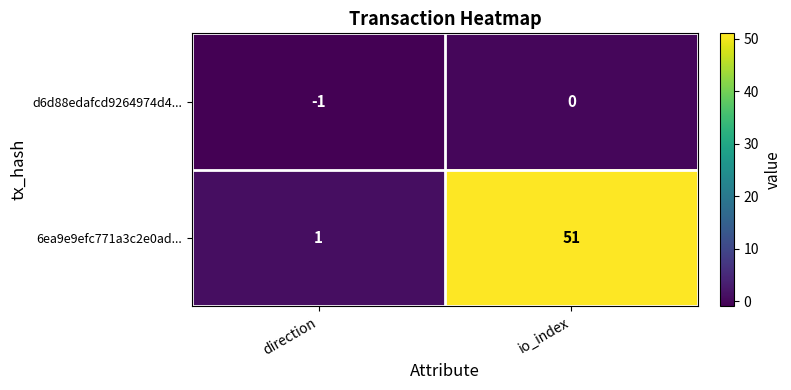

At direction, list the series in order from smallest to largest.

d6d88edafcd9264974d4..., 6ea9e9efc771a3c2e0ad...